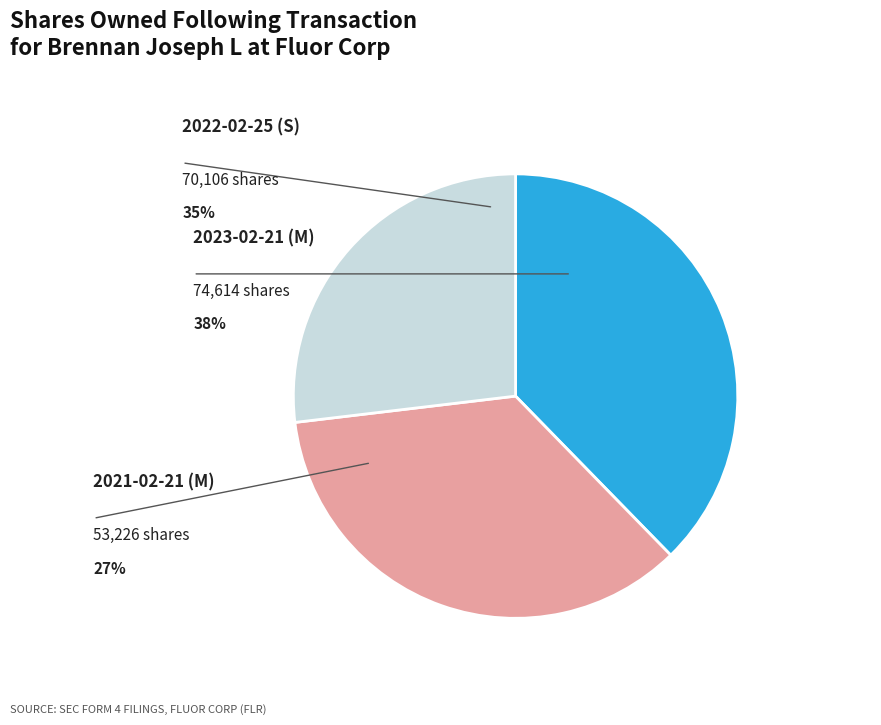

Is there any slice that represents more than half of the pie?

No